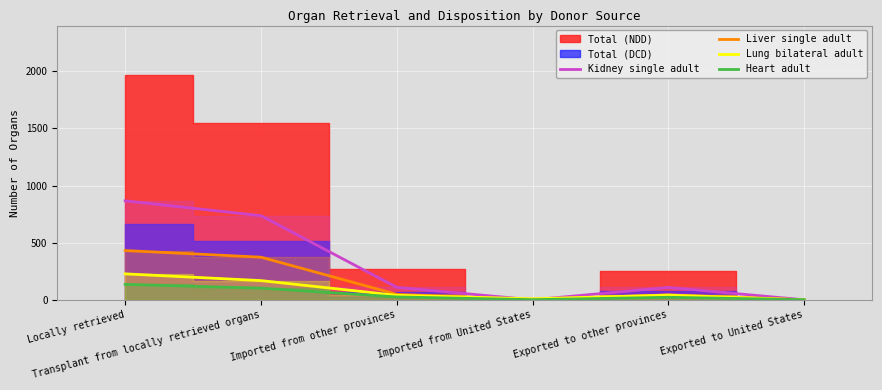

At which category is the sum across all series the highest?

Locally retrieved